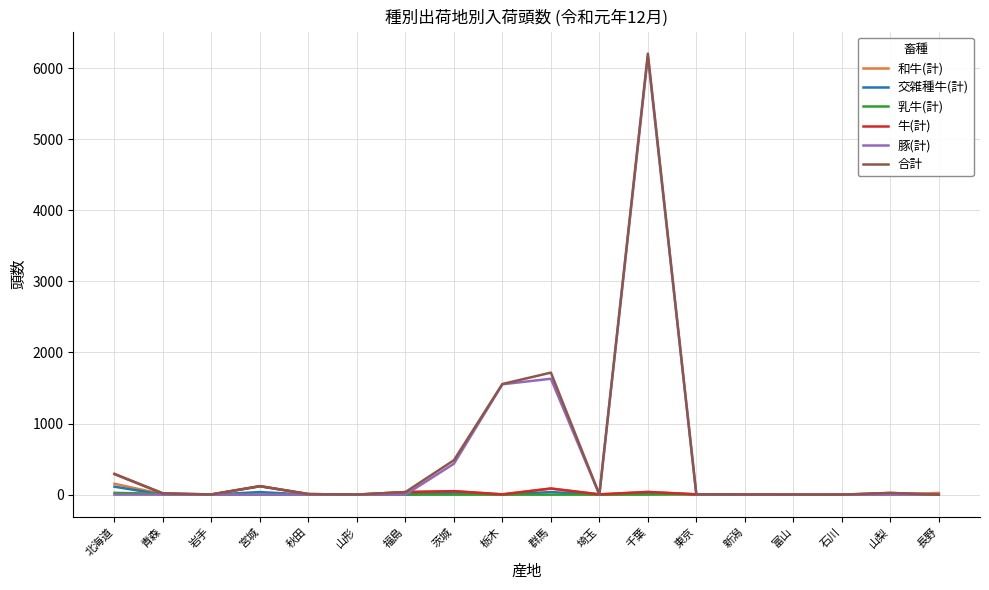

How many lines are shown in the chart?

6